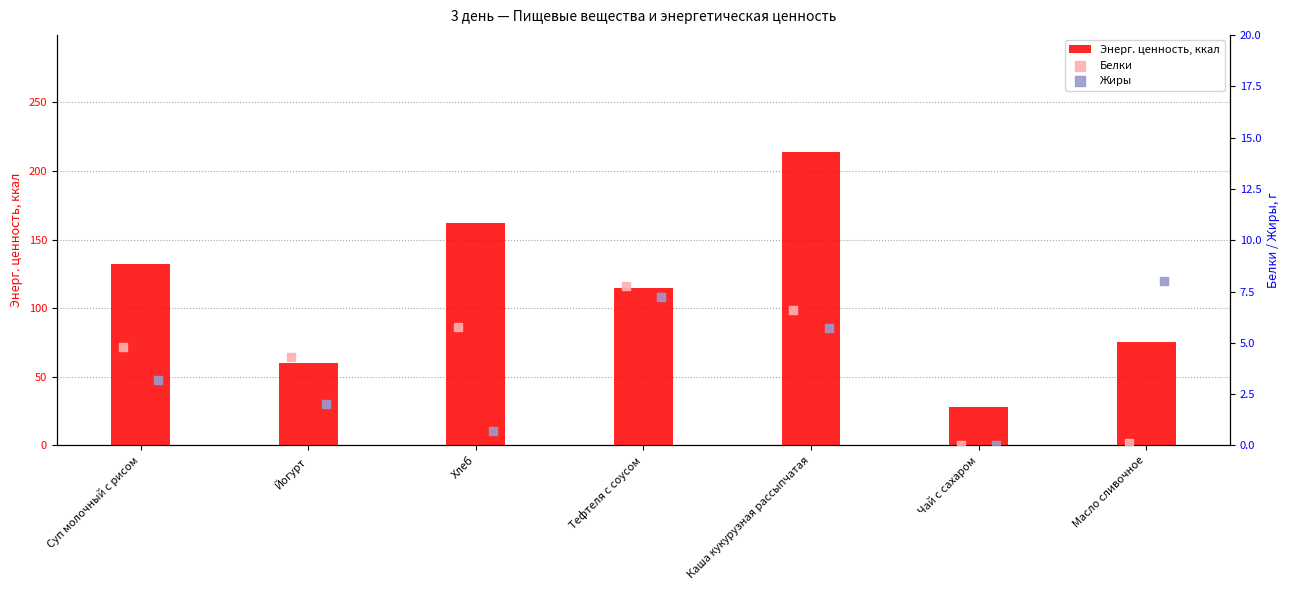

The Энерг. ценность, ккал series shows 132.4 at Суп молочный с рисом. True or false?

True